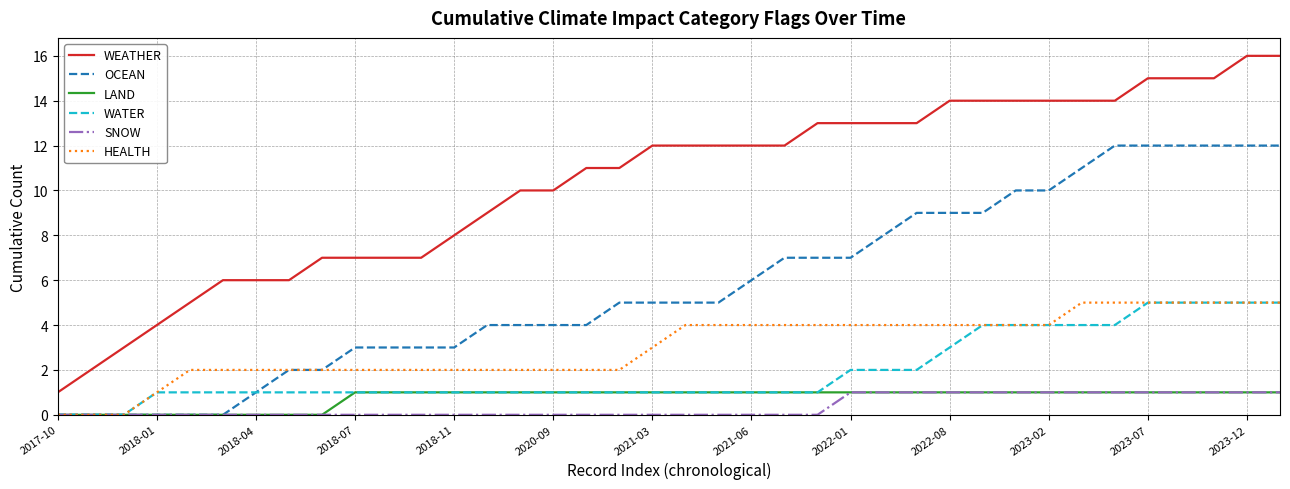

Which series has the largest total across all categories?

WEATHER